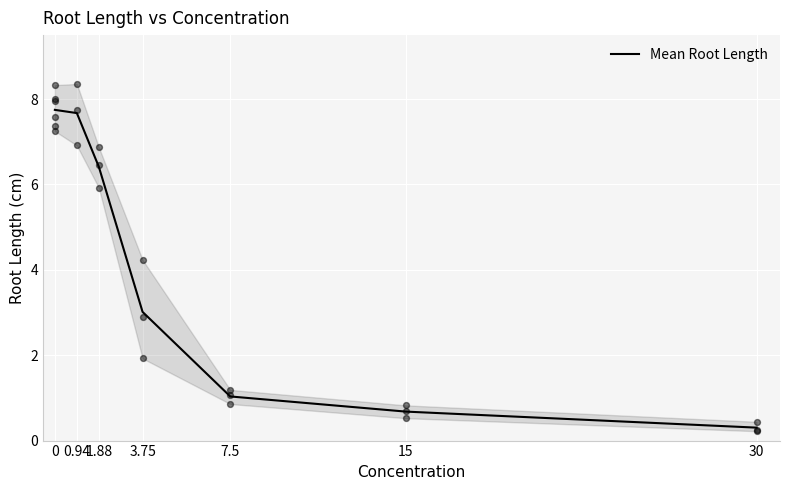

Which has a higher value, 0.94 or 3.75?

0.94